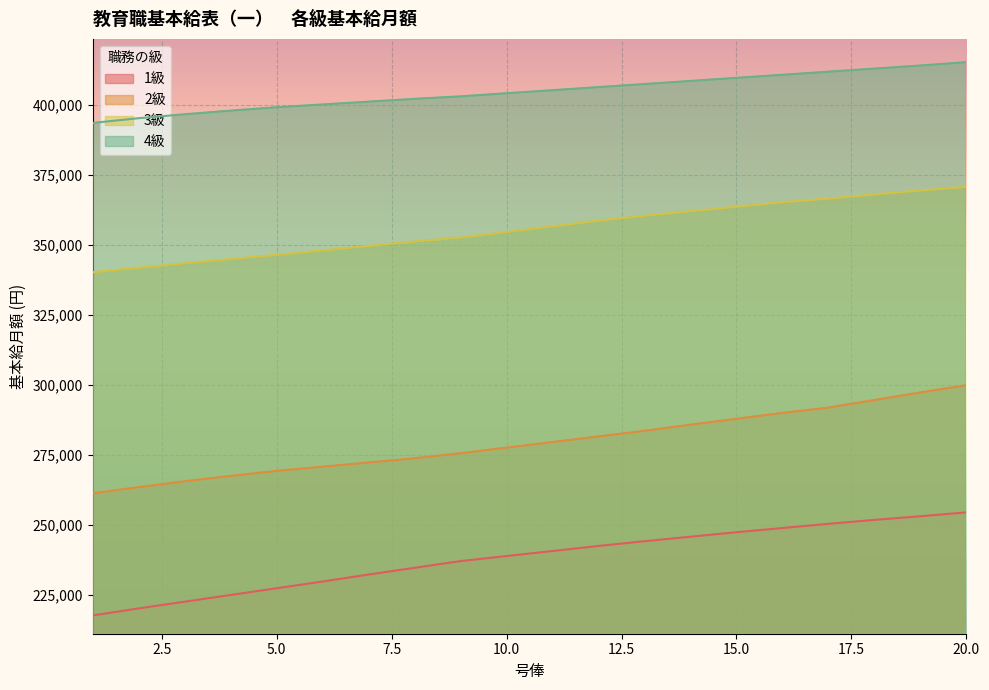

What is the value of the 3級 point at the 16th from the left?

365300